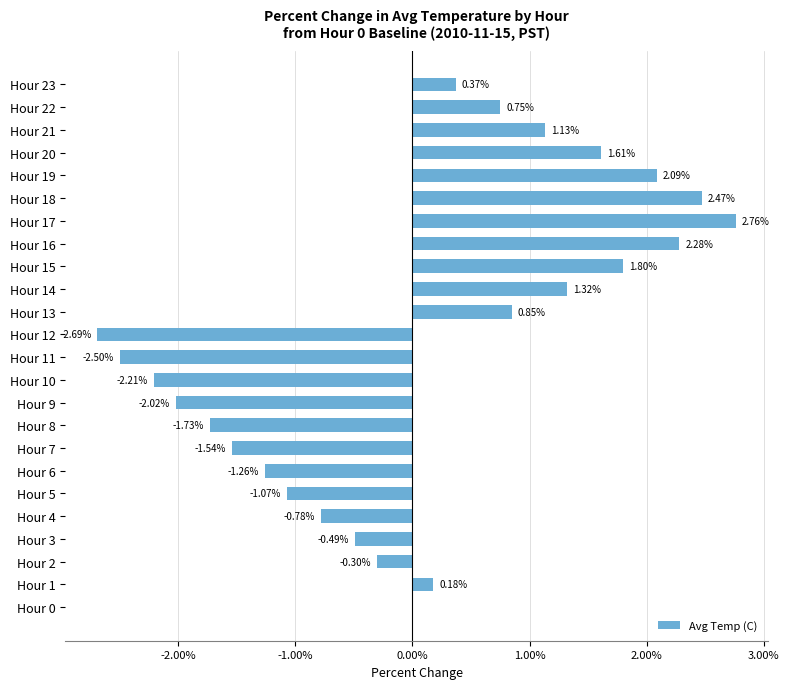

What is the sum of all values?

1.0